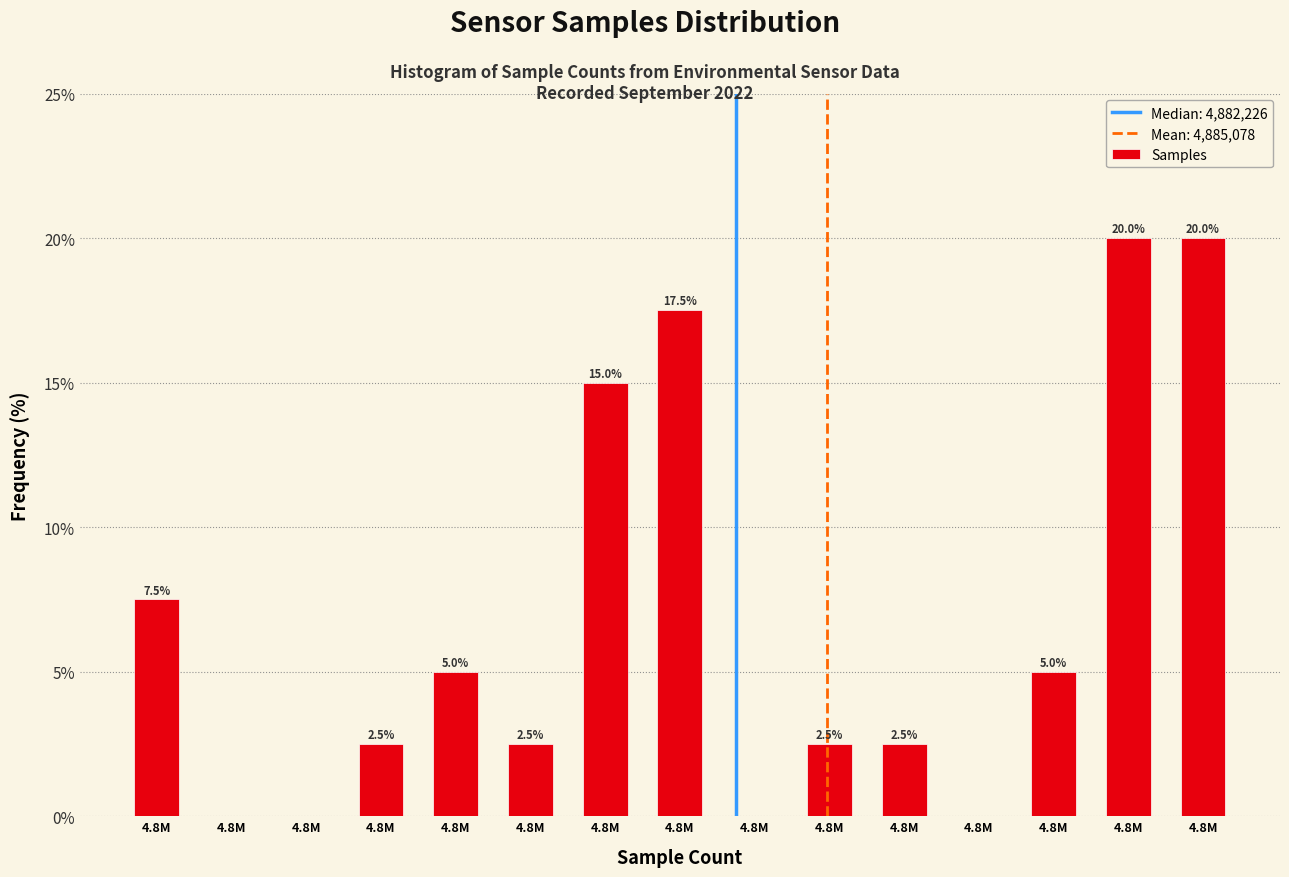

How many categories are shown in the chart?

15